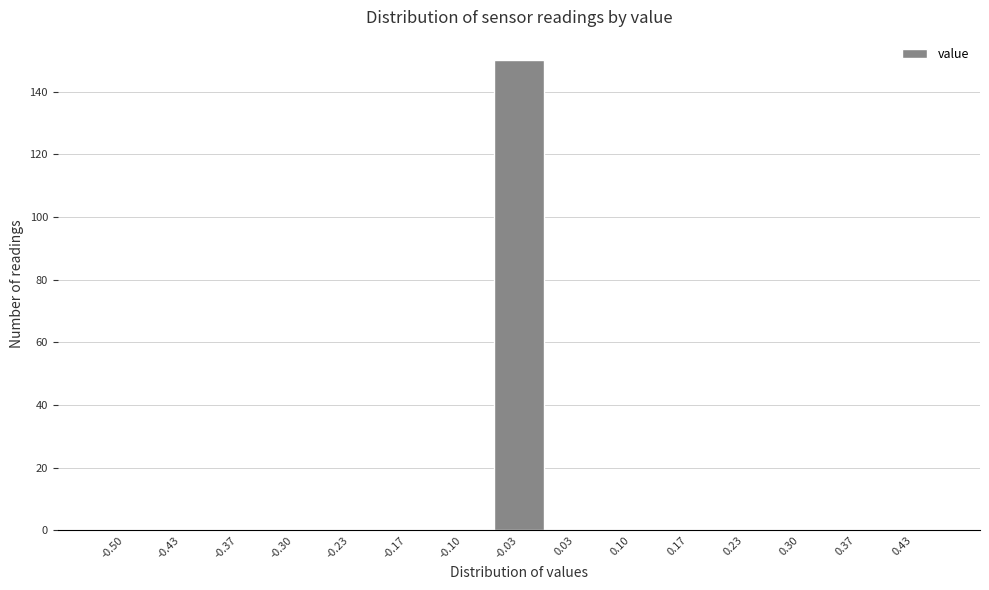

Reading left to right, transcribe all the data shown in this chart.

-0.50=0	-0.43=0	-0.37=0	-0.30=0	-0.23=0	-0.17=0	-0.10=0	-0.03=150	0.03=0	0.10=0	0.17=0	0.23=0	0.30=0	0.37=0	0.43=0